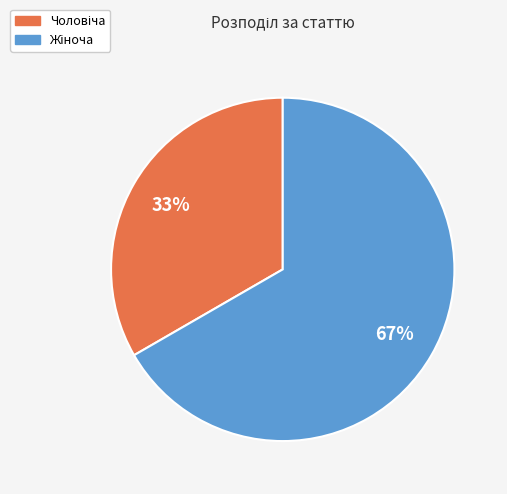

To the nearest percent, what is the average slice percentage?

50%